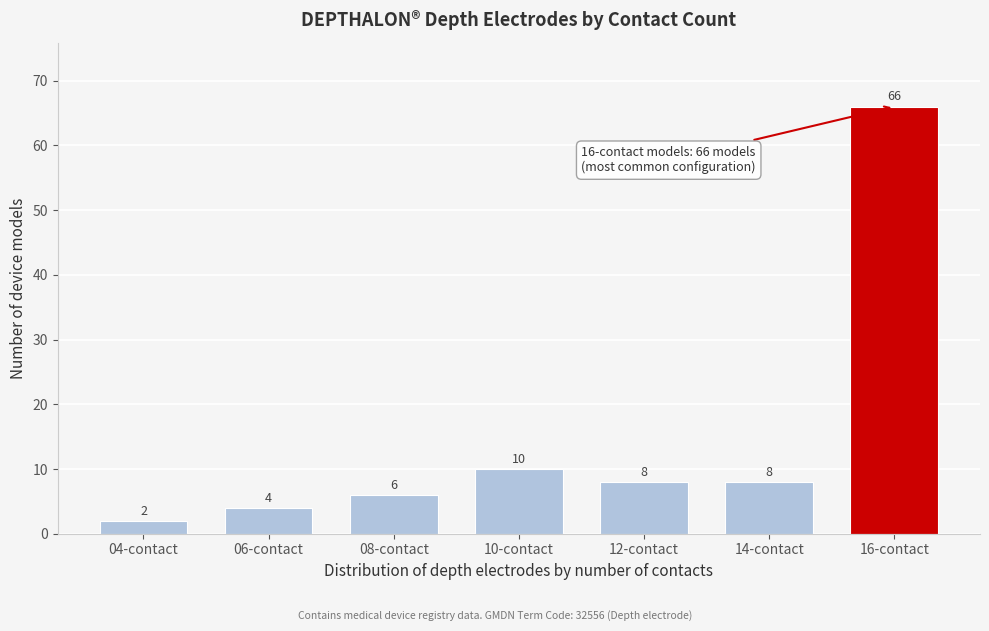

Reading left to right, extract all data points from this chart.

04-contact=2	06-contact=4	08-contact=6	10-contact=10	12-contact=8	14-contact=8	16-contact=66